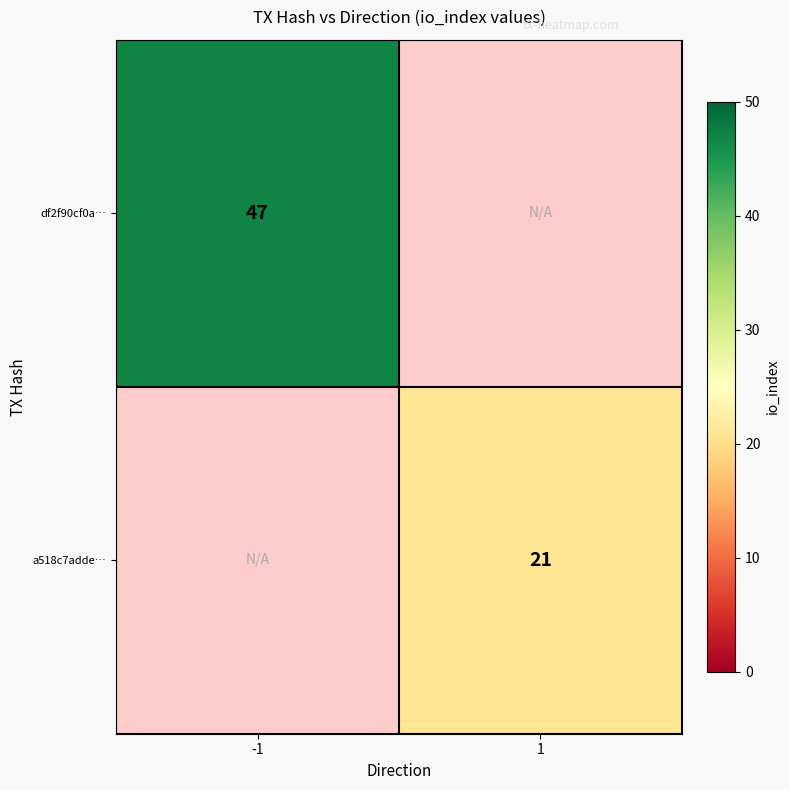

The a518c7adde… series shows 8 at 1. True or false?

False